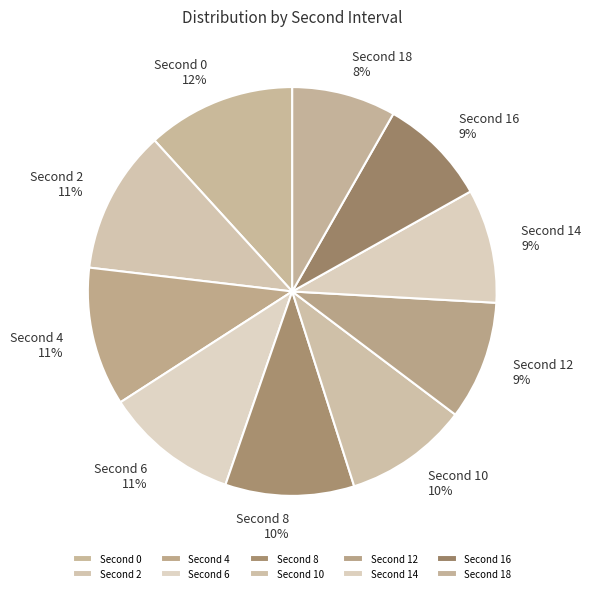

Does any single category account for the majority?

No